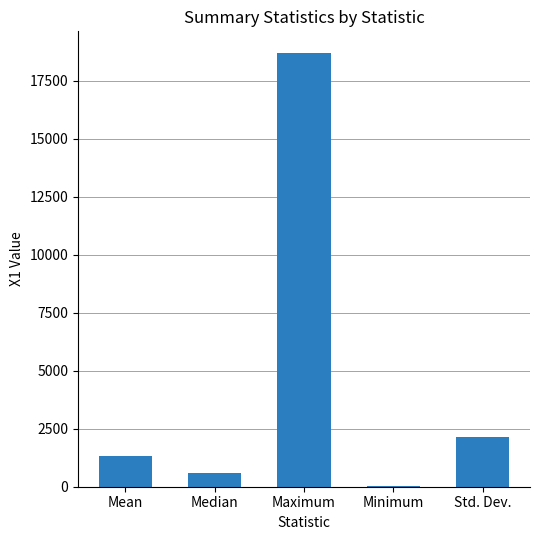

The value at Maximum is 27771.9. True or false?

False